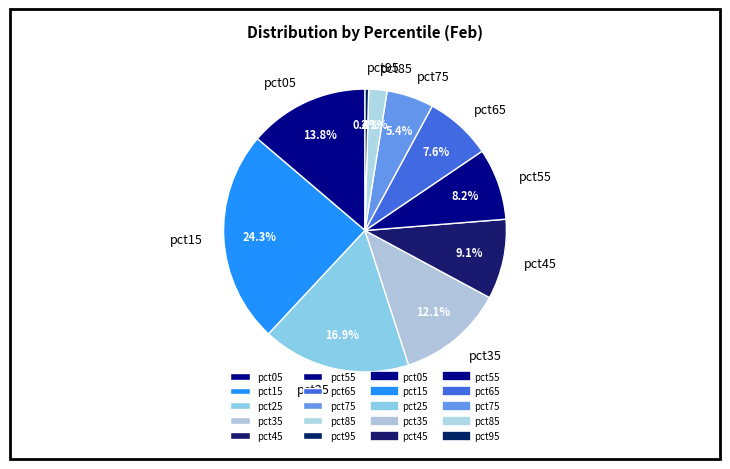

The pct85 slice represents 2% of the pie. True or false?

True